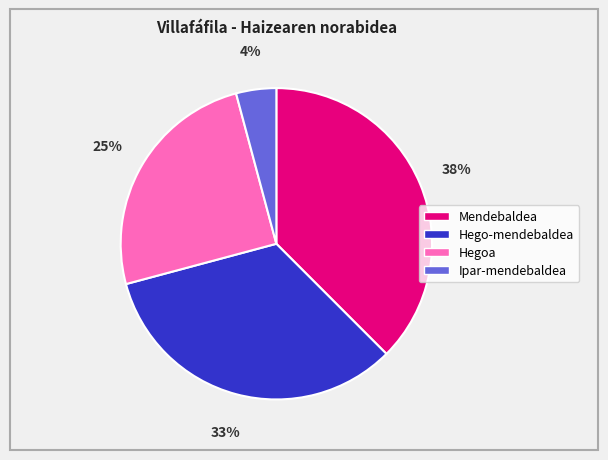

True or false: Hegoa accounts for 25% of the total.

True